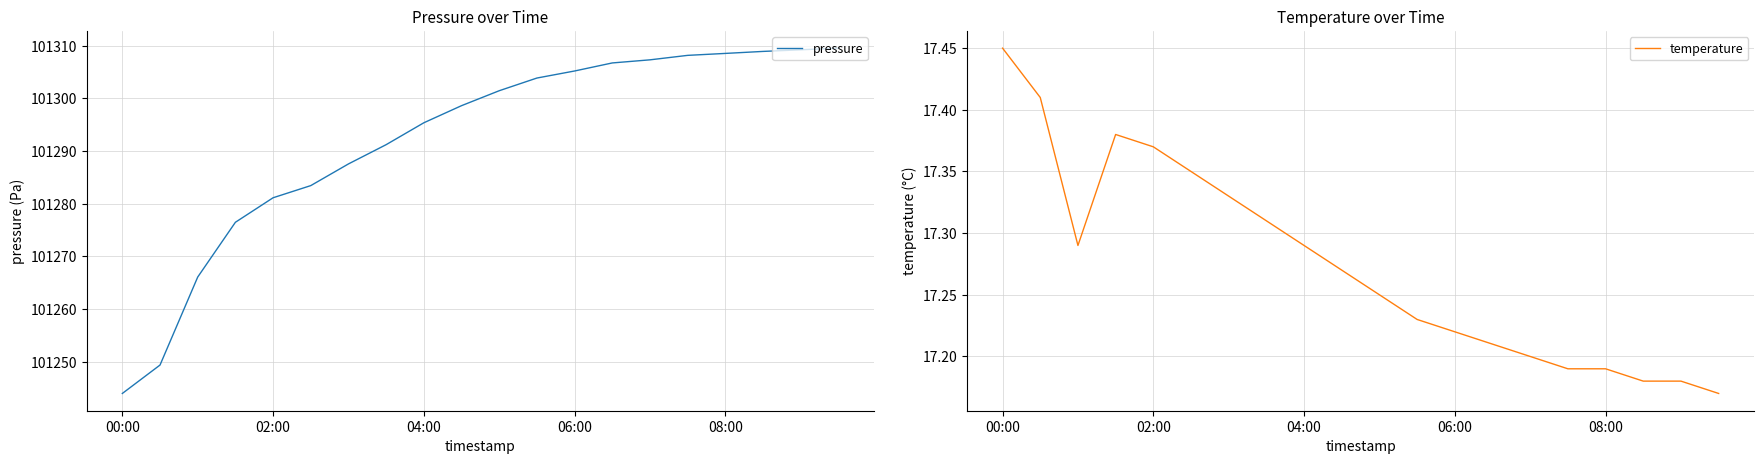

Between 5 and 15, which series saw the biggest shift?

pressure